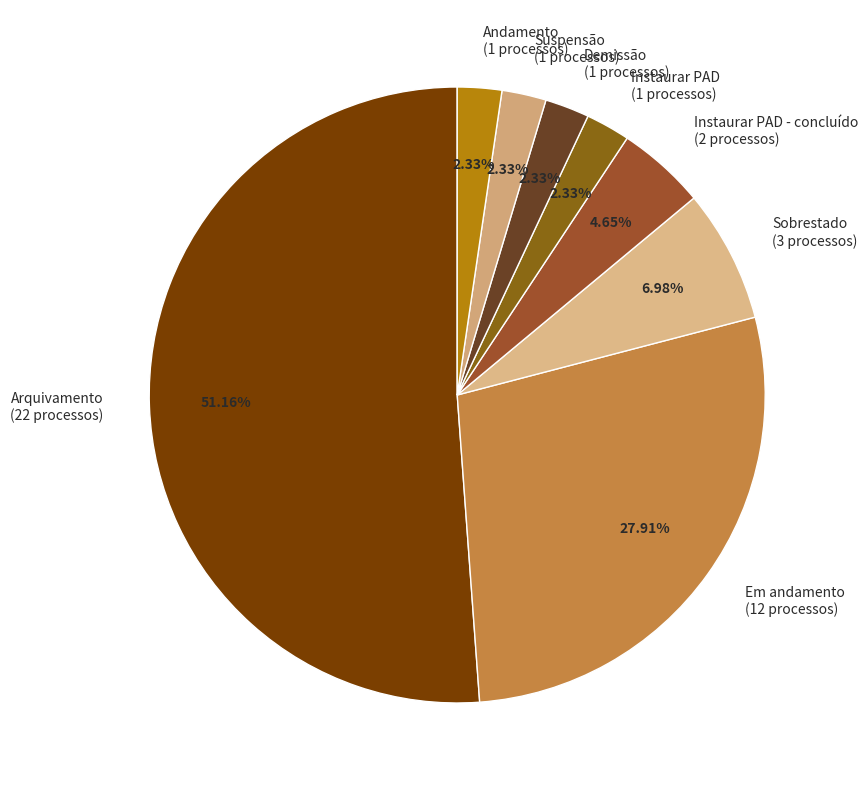

Does Arquivamento (22 processos) represent more than half of the total?

Yes